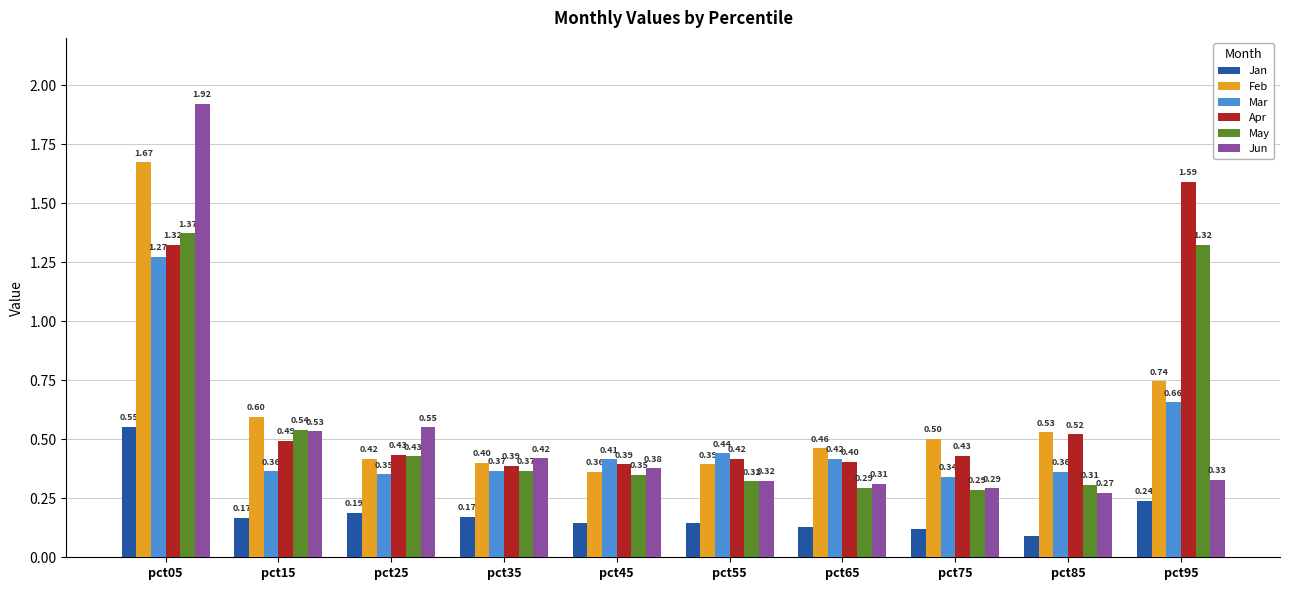

How many data points does each series have?

10